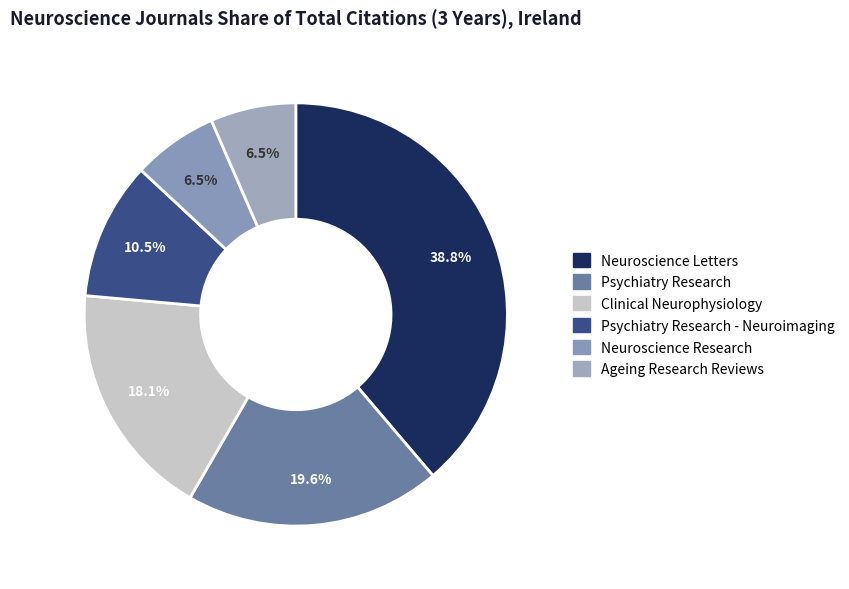

How many segments does this pie chart have?

6